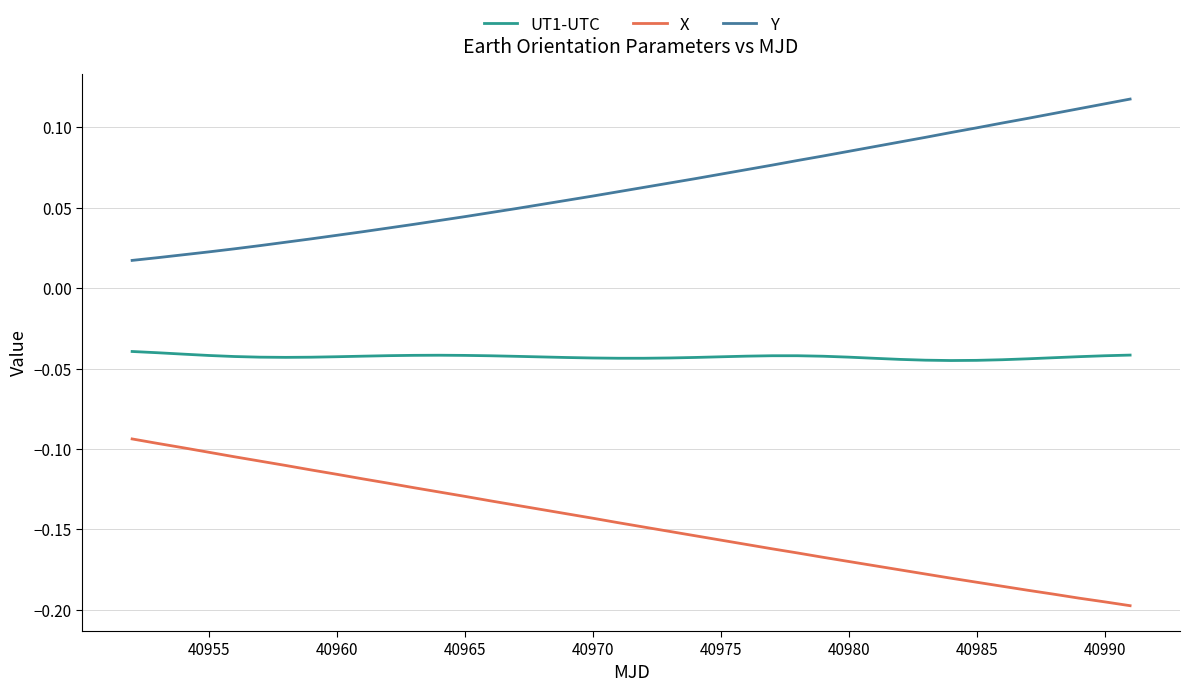

List the series in order of their overall mean, highest first.

Y, UT1-UTC, X